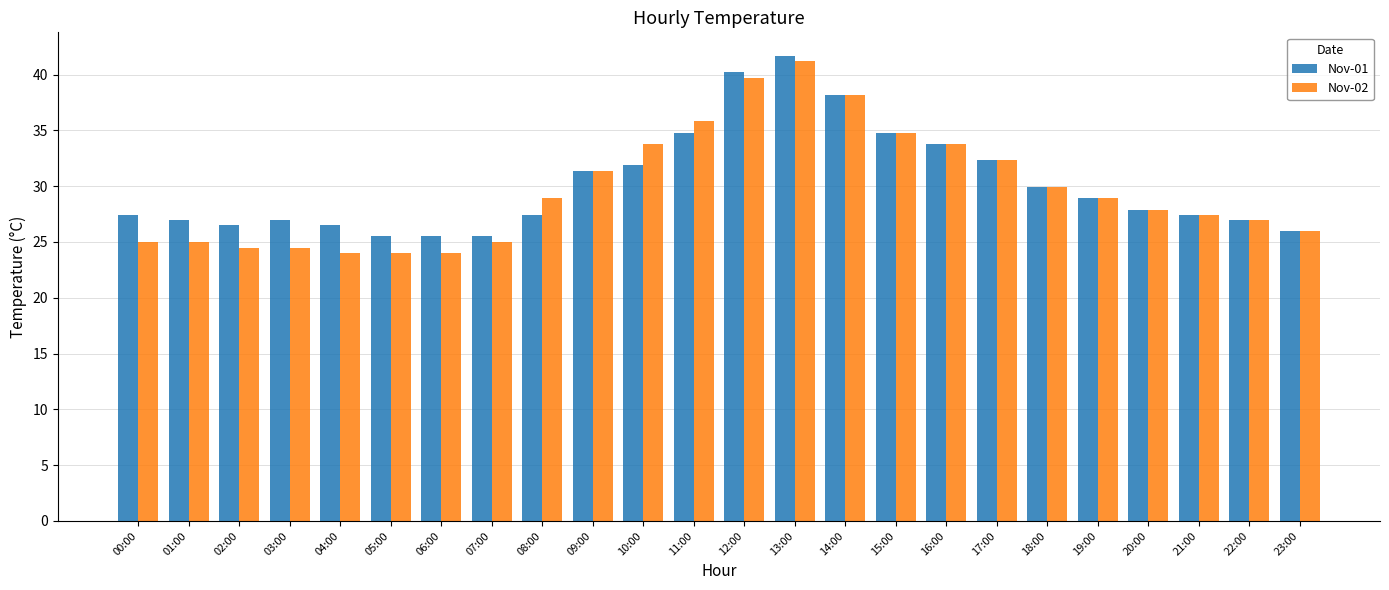

Reading left to right, extract all data points from this chart.

Nov-01: 27.4	27.0	26.5	27.0	26.5	25.5	25.5	25.5	27.4	31.4	31.9	34.8	40.2	41.7	38.2	34.8	33.8	32.3	29.9	28.9	27.9	27.4	27.0	26.0
Nov-02: 25.0	25.0	24.5	24.5	24.0	24.0	24.0	25.0	28.9	31.4	33.8	35.8	39.7	41.2	38.2	34.8	33.8	32.3	29.9	28.9	27.9	27.4	27.0	26.0